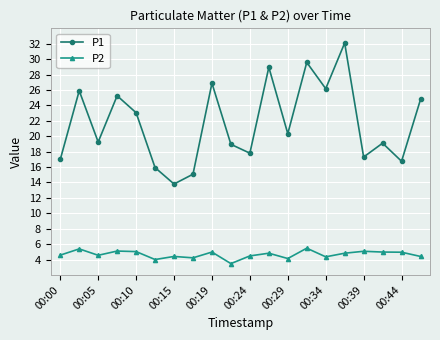

What is the difference between the maximum and minimum values in the P2 series?

2.0